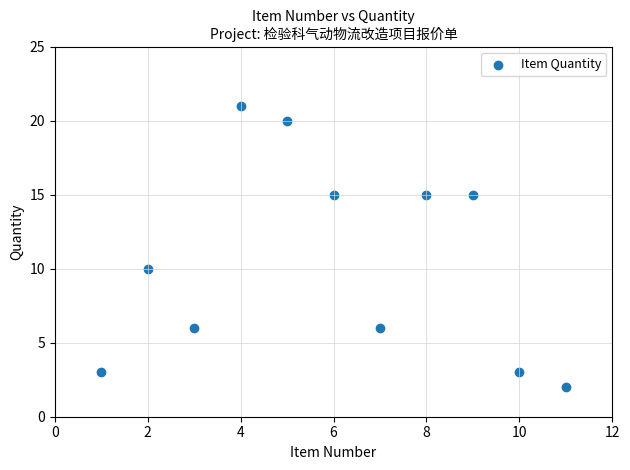

What is the average Y value?

11